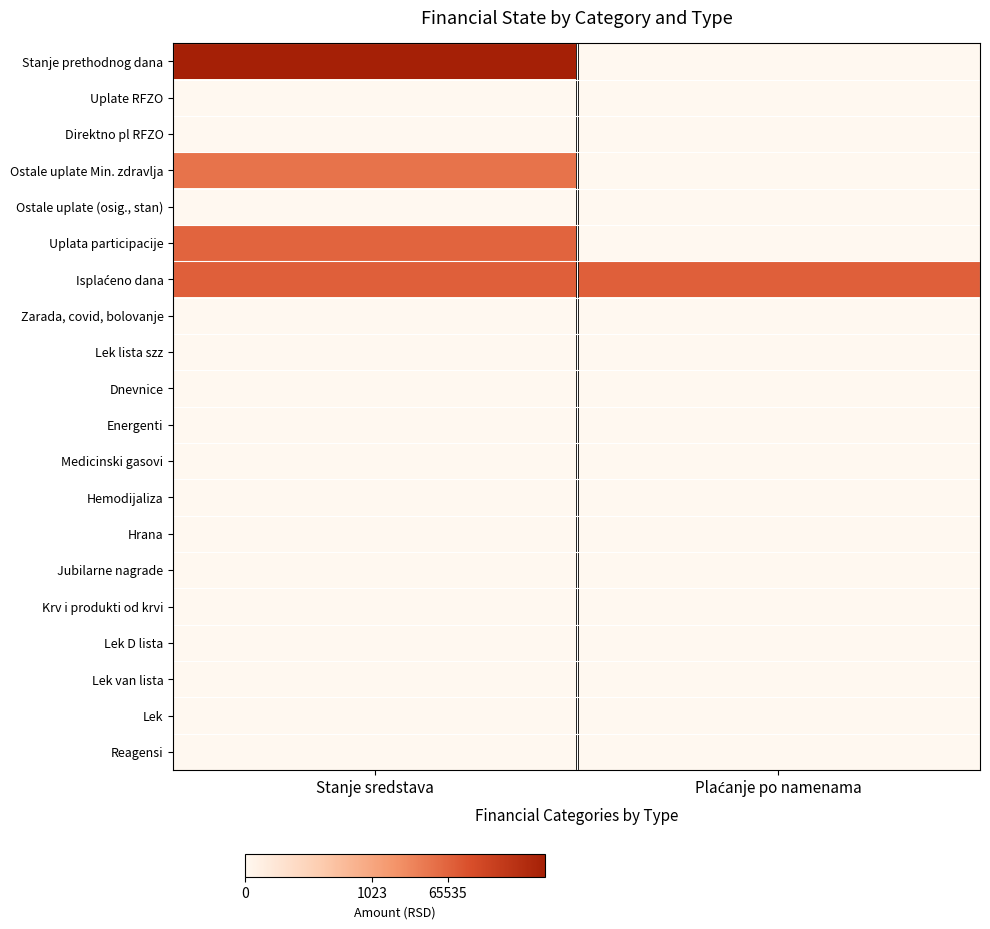

At which category is the sum across all series the highest?

Stanje sredstava